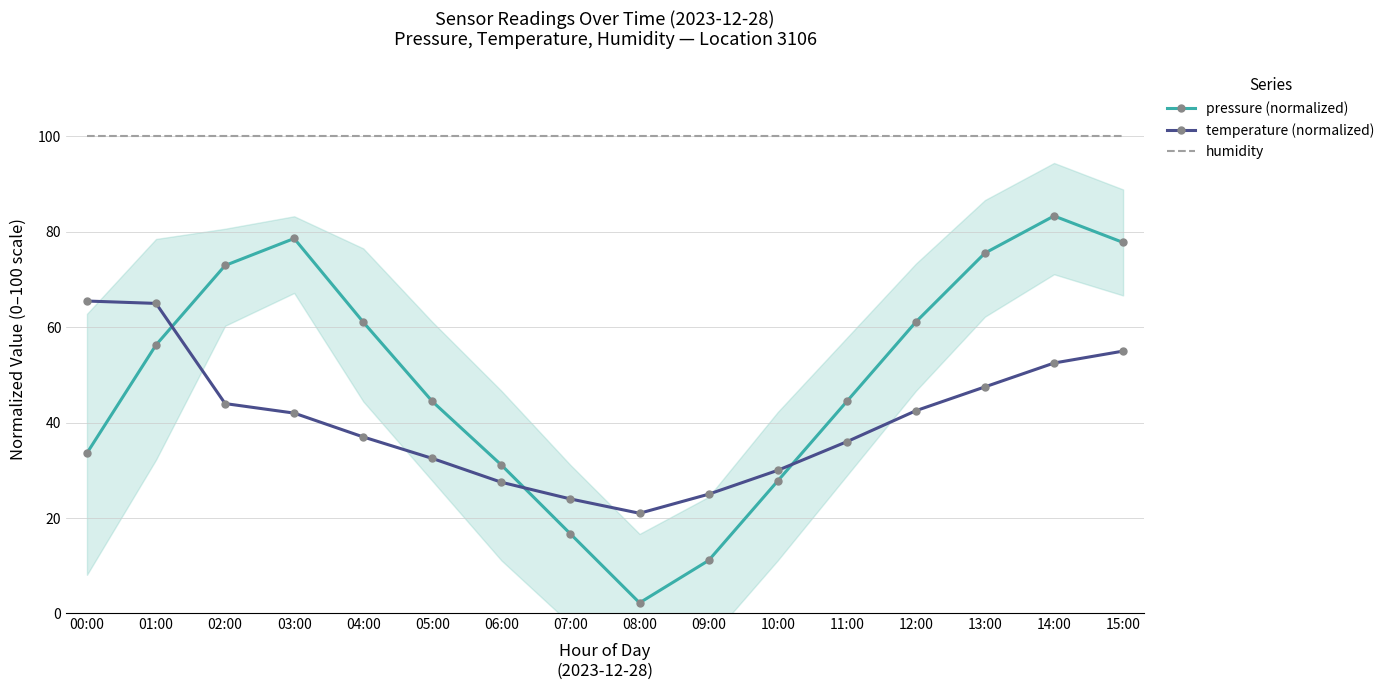

Which label corresponds to the largest value in the chart?

00:00